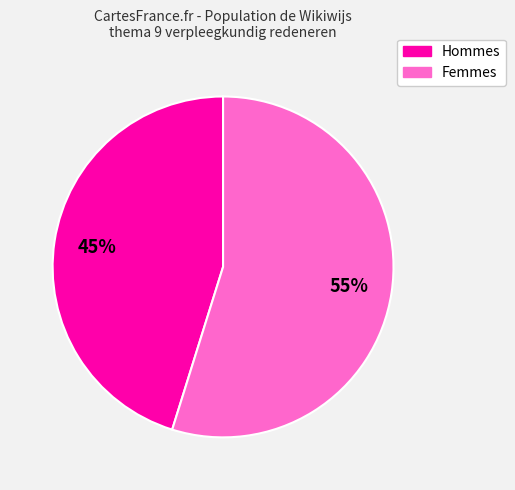

To the nearest percent, what is the difference between the largest and smallest slice percentages?

10%